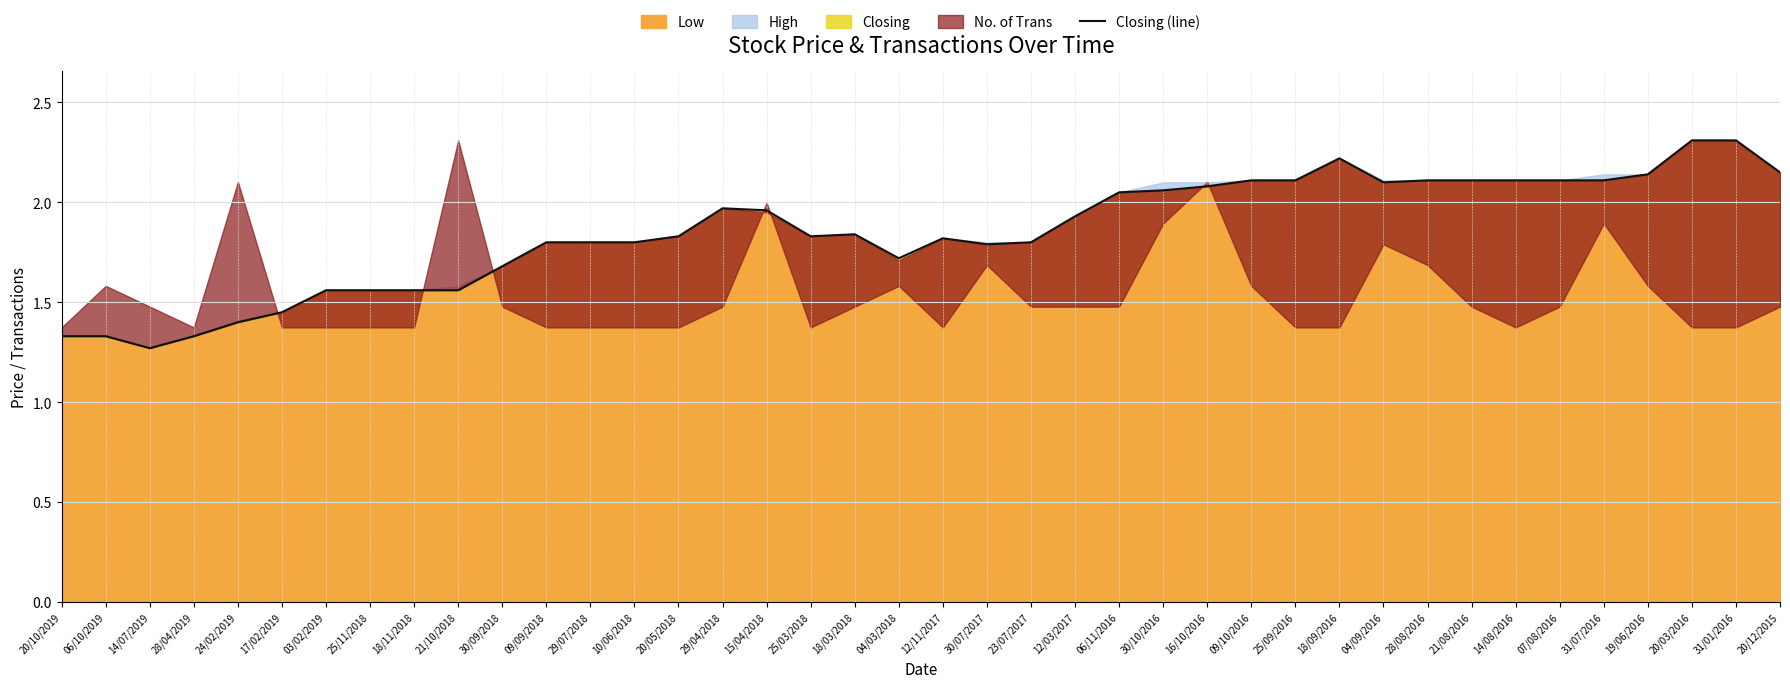

Which has a higher value, 30/10/2016 or 12/11/2017?

30/10/2016